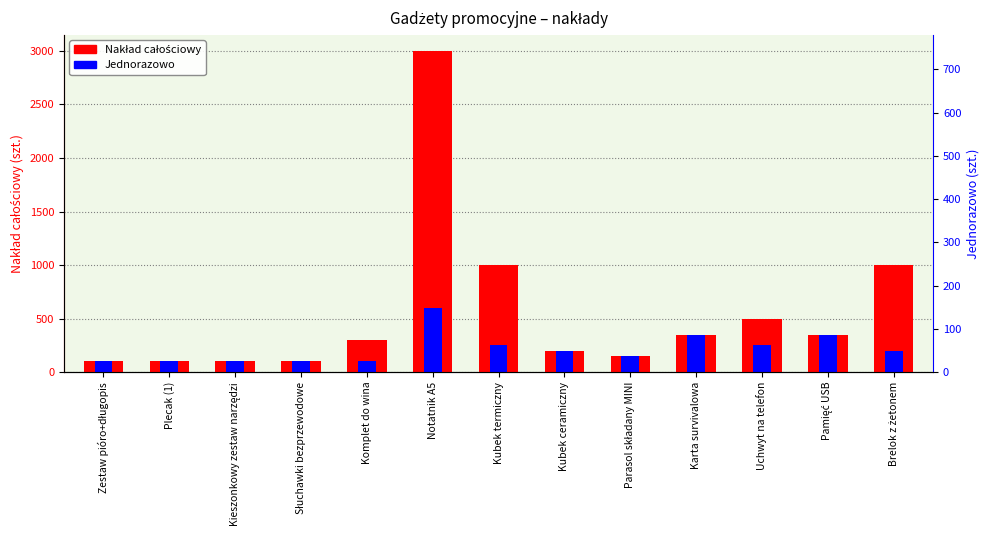

What is the label of the 5th bar from the right?

Parasol składany MINI